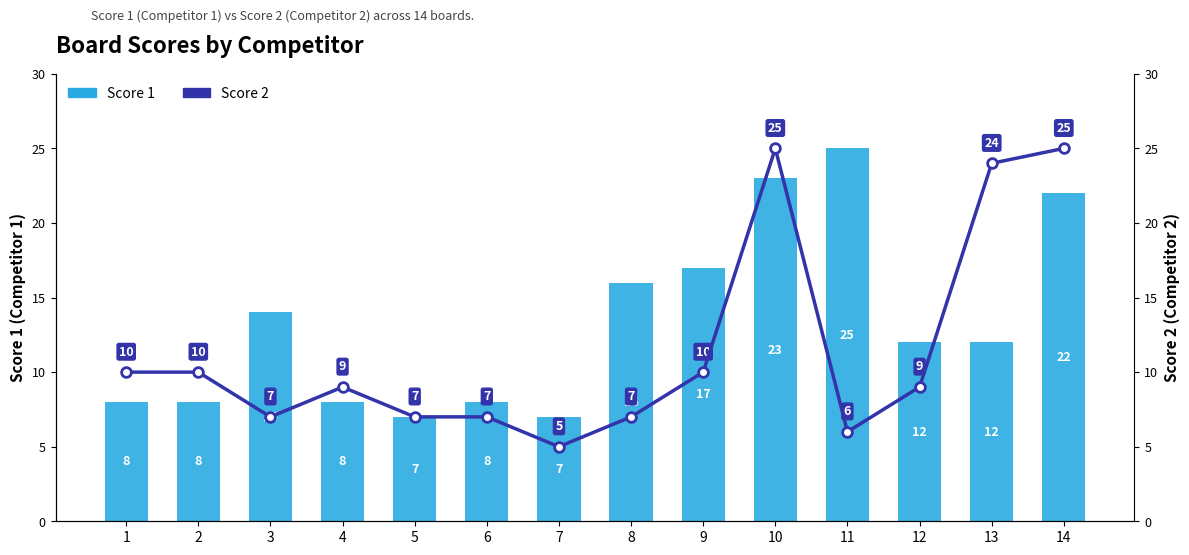

True or false: Score 1 has a value of 7 at 5.

True